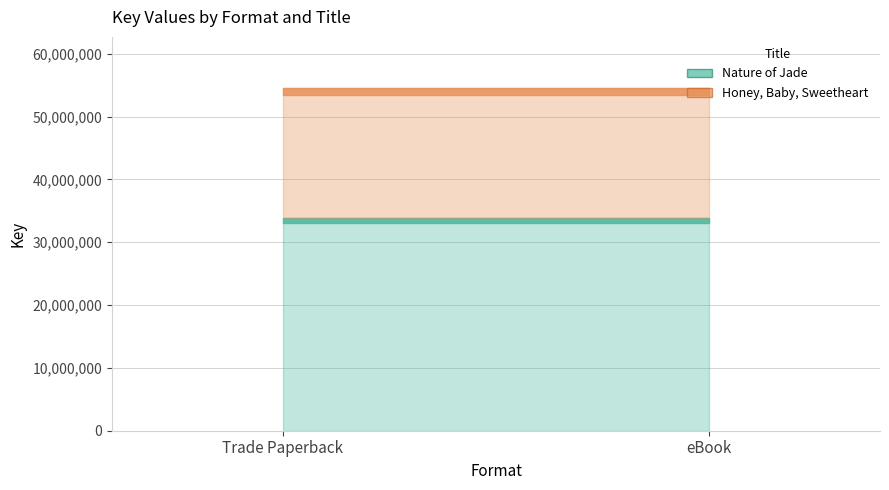

Reading right to left, extract all data points from this chart.

Nature of Jade: 33803860	33803860
Honey, Baby, Sweetheart: 20692221	20692221